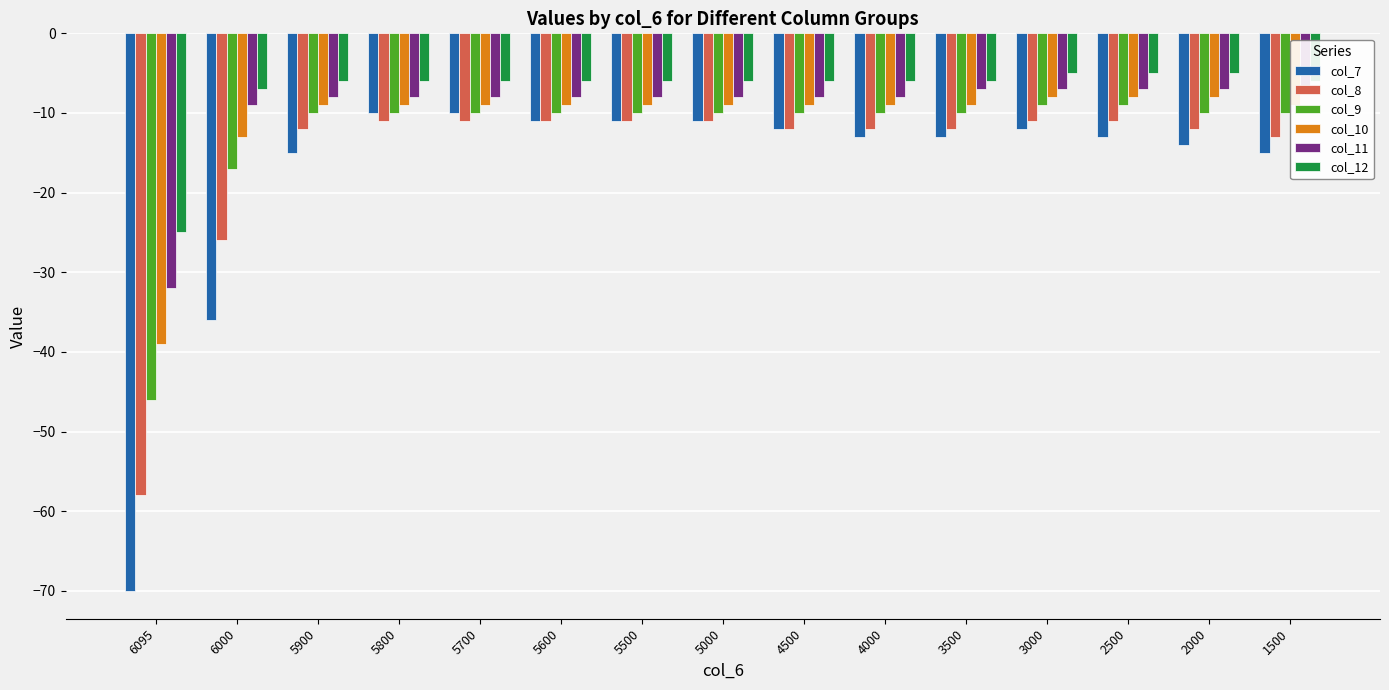

List the series in order of their overall mean, lowest first.

col_7, col_8, col_9, col_10, col_11, col_12